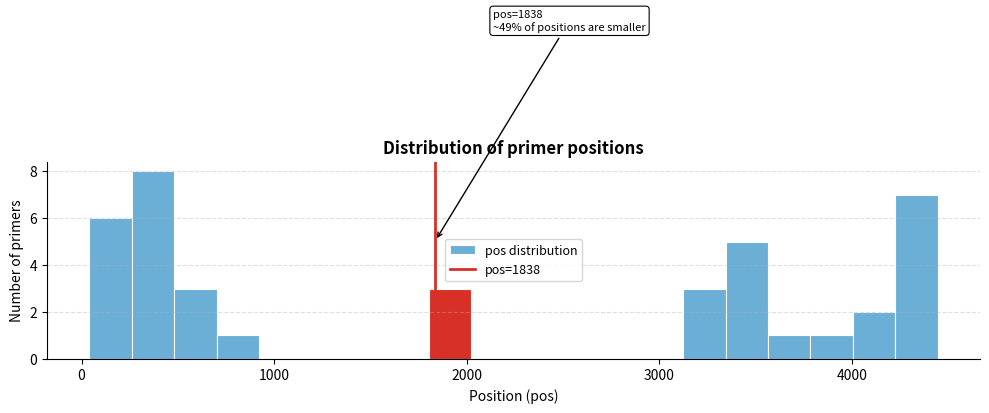

Read against the x-axis, roughly where is the centre of the tallest bar?

400